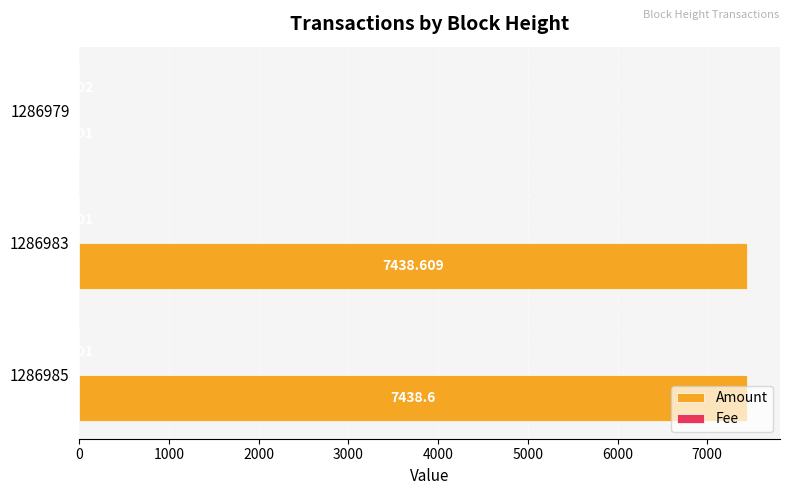

Which series has the widest spread of values?

Amount